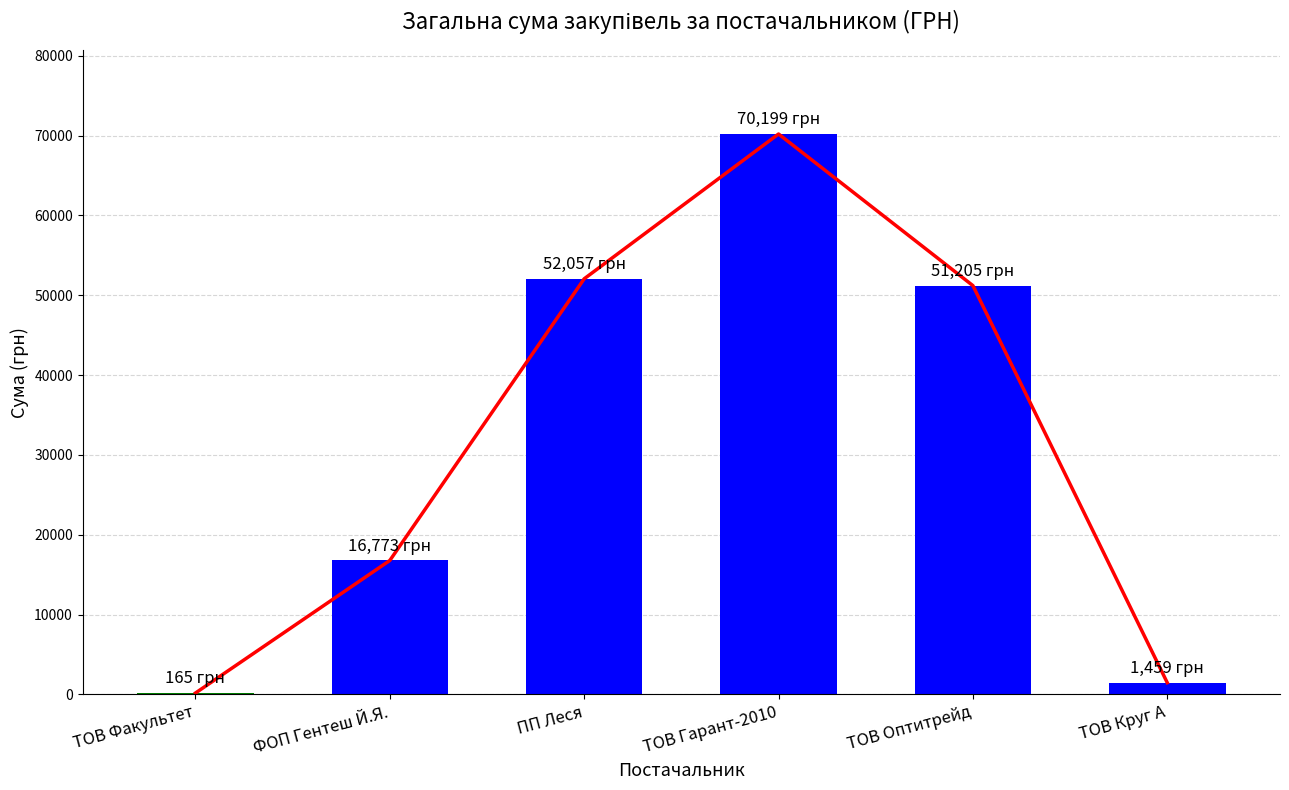

What position from the left is ТОВ Факультет?

1